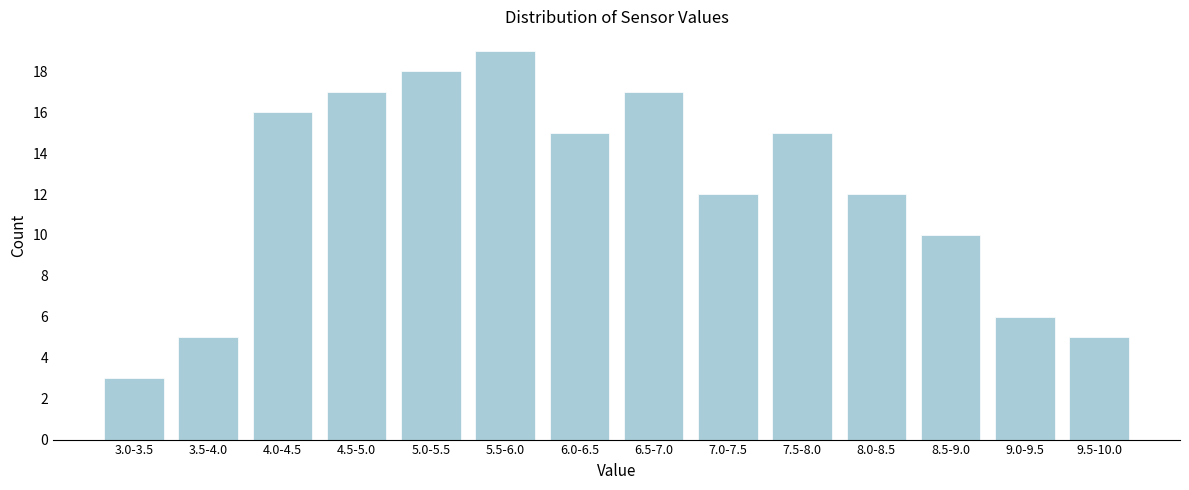

Reading right to left, extract all data points from this chart.

5	6	10	12	15	12	17	15	19	18	17	16	5	3